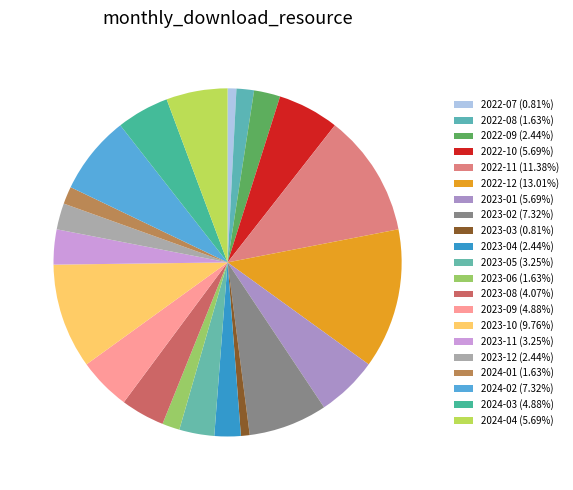

Approximately how many times larger is the value at 2023-10 compared to 2023-02?

1.3